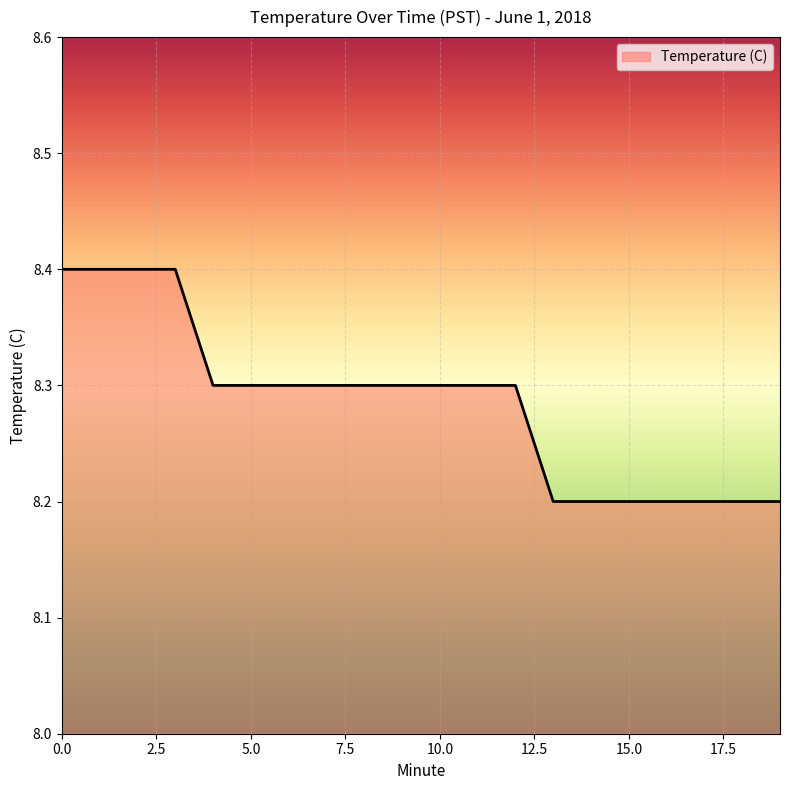

What is the maximum value shown in the chart?

8.4